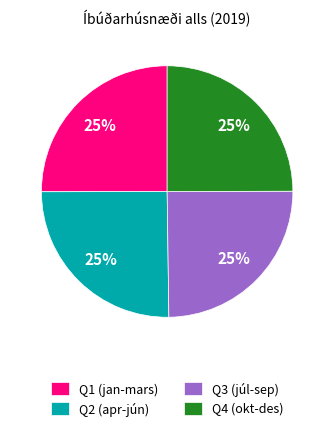

True or false: Q2 (apr-jún) accounts for 11% of the total.

False